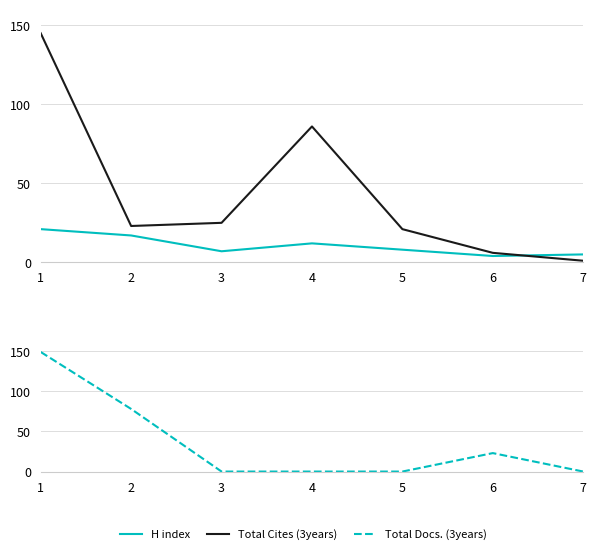

After their last crossing, which series has the higher values: H index or Total Docs. (3years)?

H index